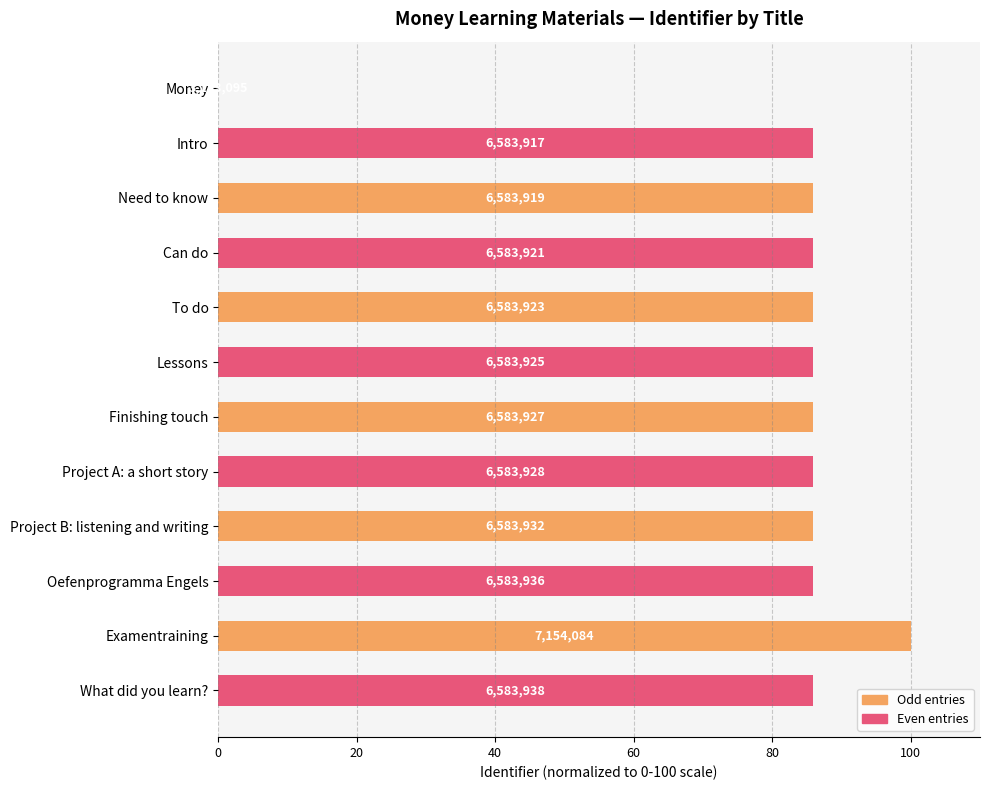

Are the bars horizontal?

Yes